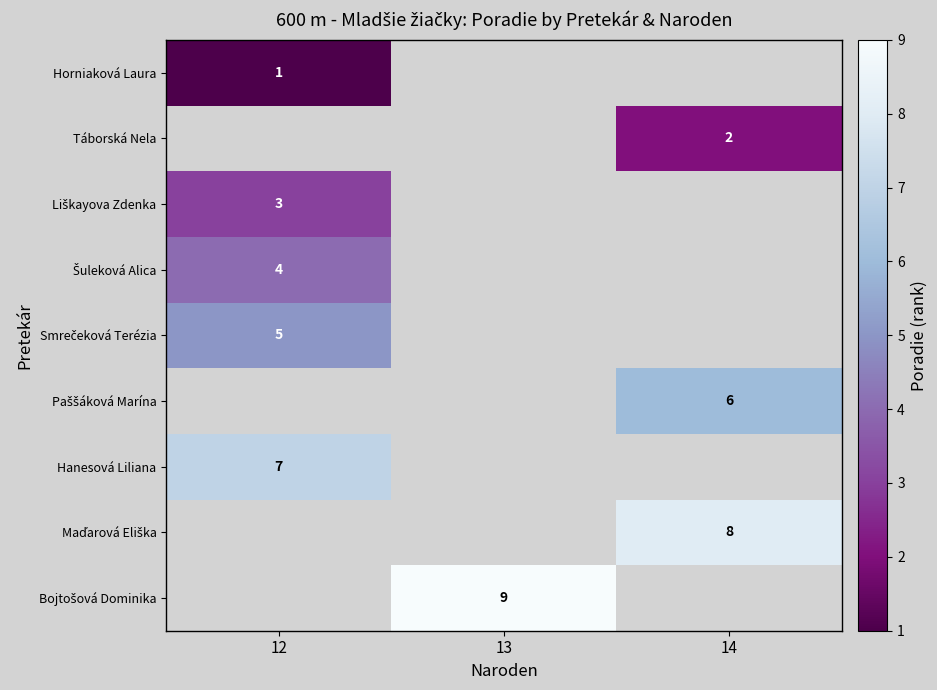

The value of Liškayova Zdenka at 12 is 5.2. True or false?

False